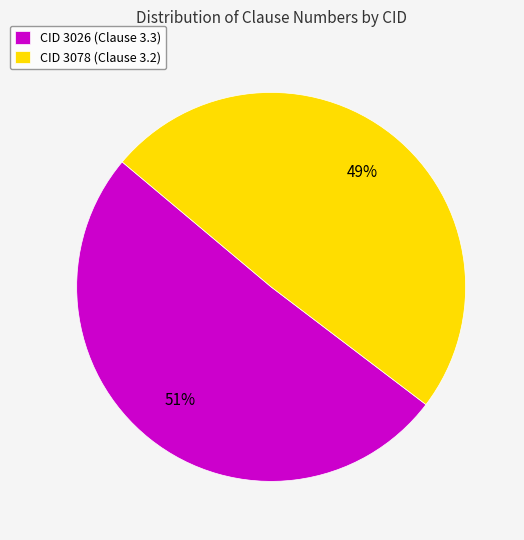

What percentage is the CID 3026 (Clause 3.3) slice, to the nearest percent?

51%